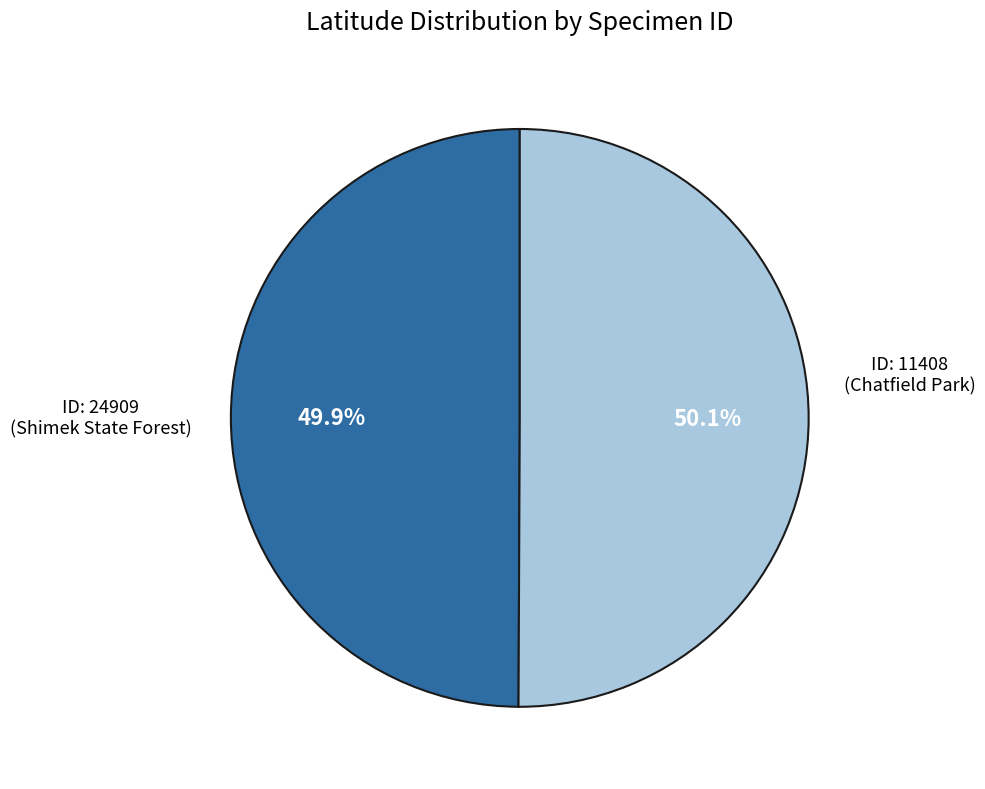

Is there a majority slice in this chart?

Yes